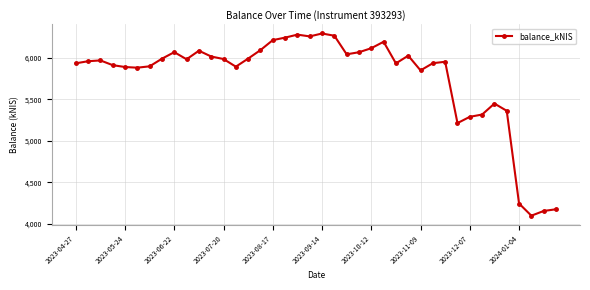

What is the difference between the maximum and second lowest values?

2144.1